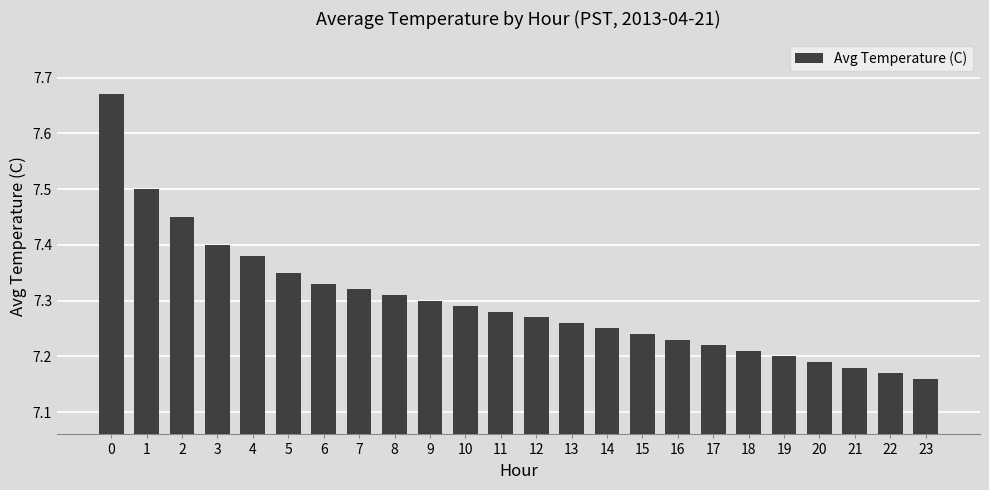

Count the values in the range 7 to 8.

24